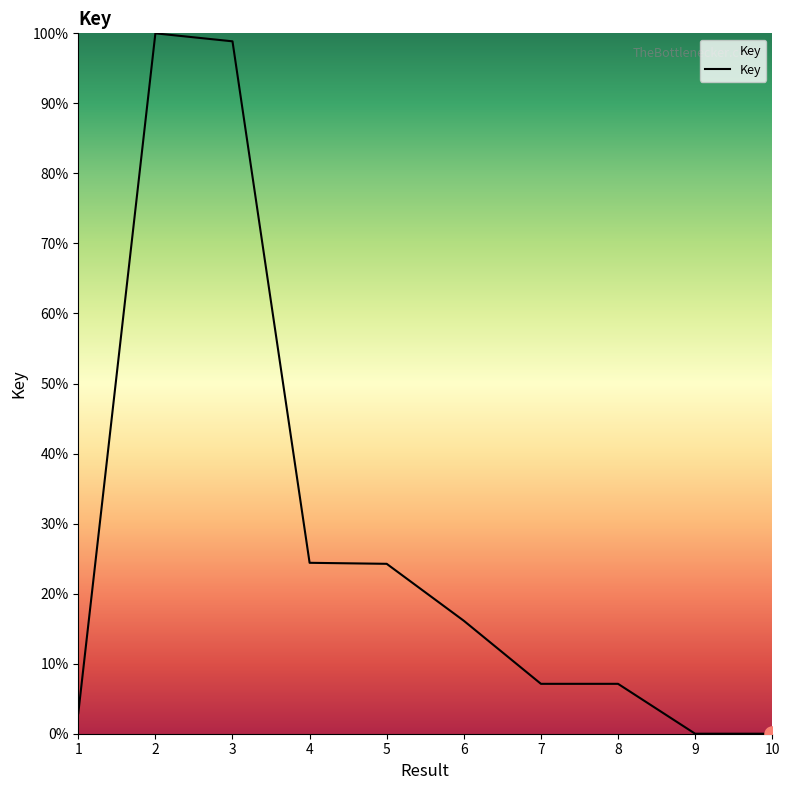

Approximately how many times larger is the value at 5 compared to 2?

0.2